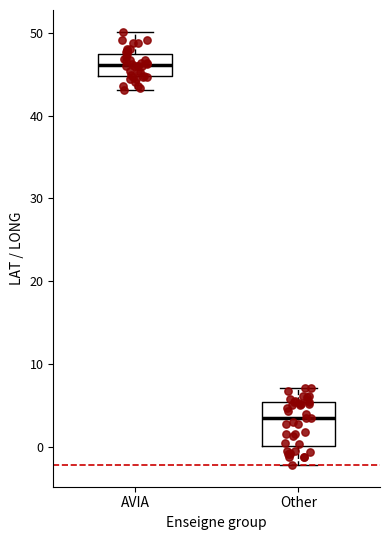

Which box has the highest median line?

AVIA